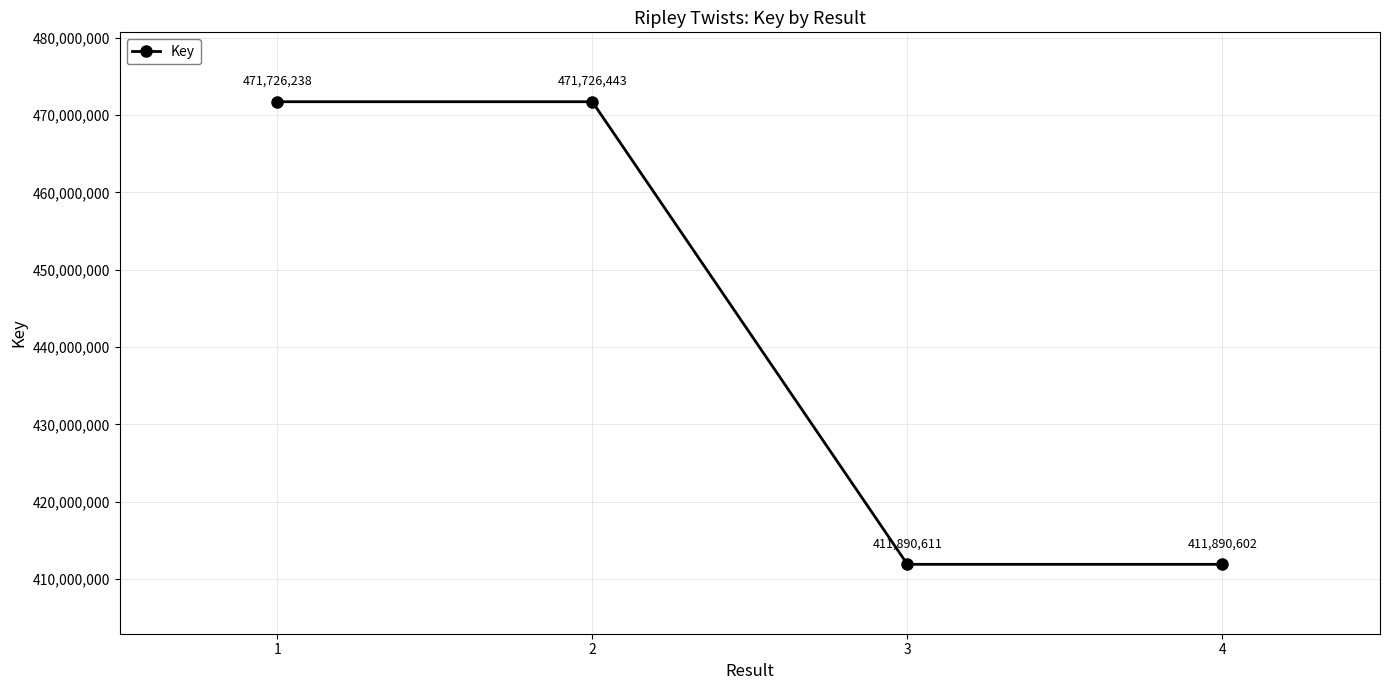

What is the value of the 1st point from the left?

471726238